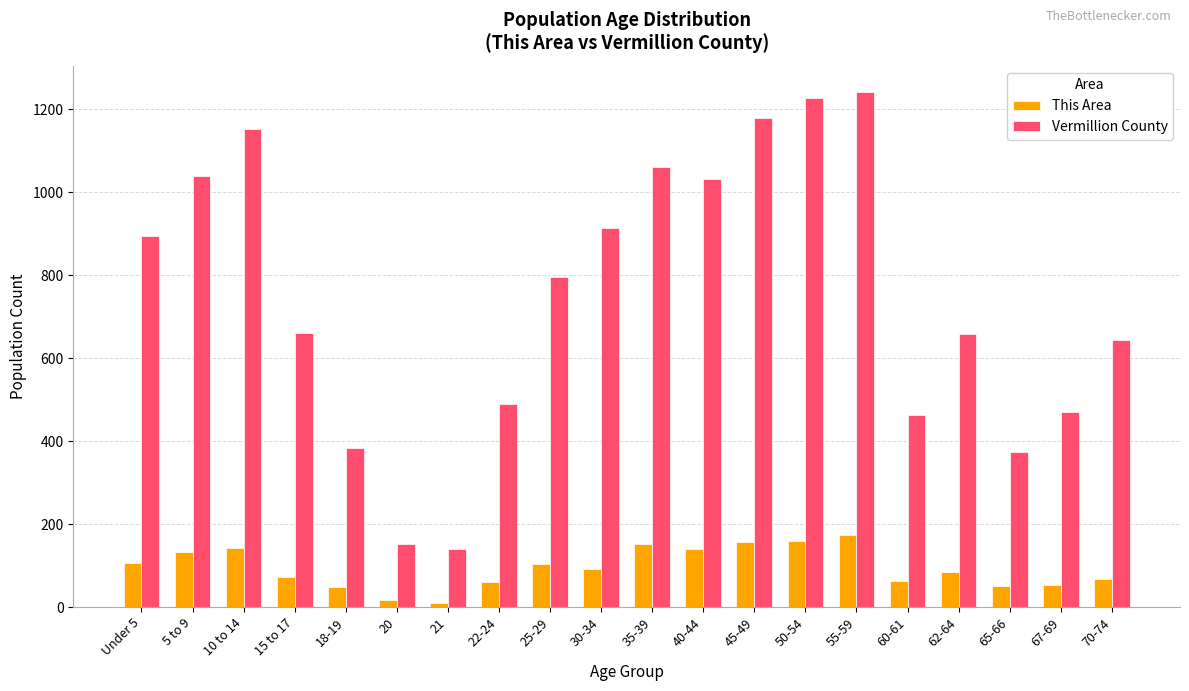

At how many categories does at least one series exceed 535?

13